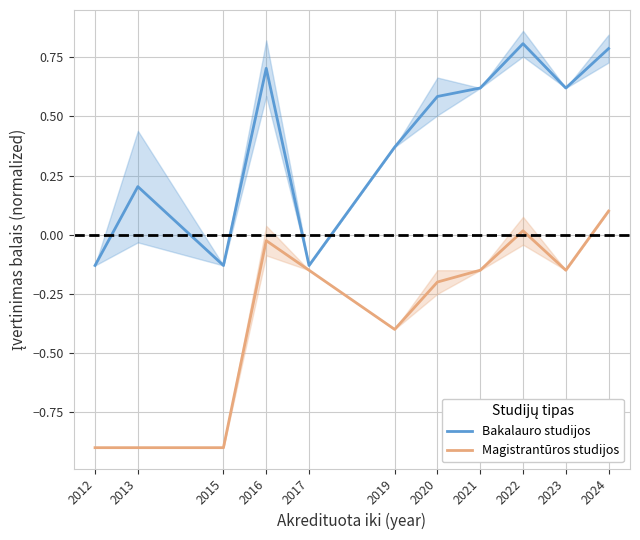

List the labels in order of Bakalauro studijos value, smallest first.

2012, 2015, 2017, 2013, 2019, 2020, 2021, 2023, 2016, 2024, 2022